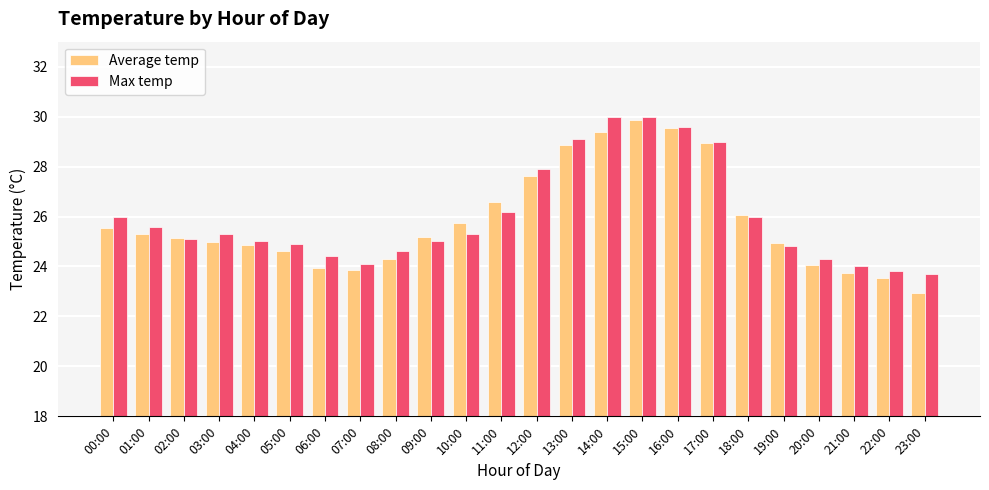

What value does the Max temp series have at 04:00?

25.0